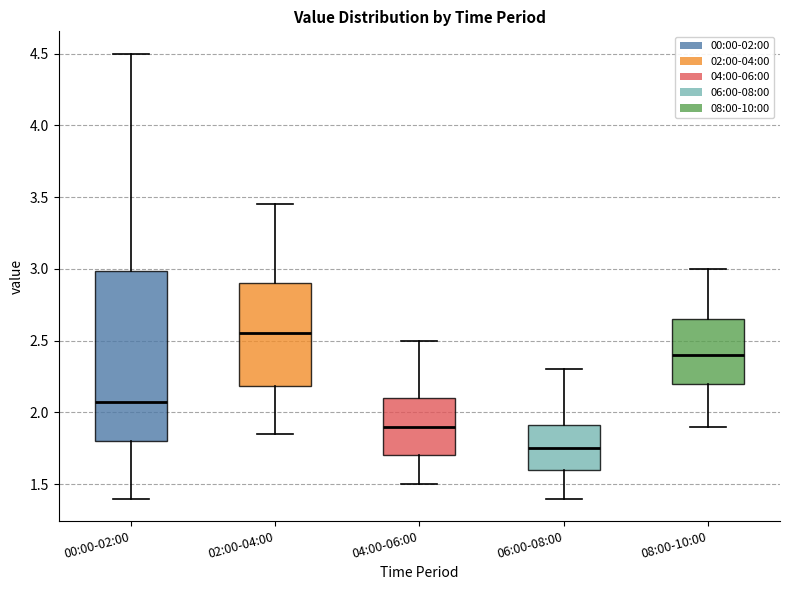

Where is the lower edge of the box for 00:00-02:00 on the y-axis? The values are not printed on the chart, so give them approximately, as read against the axis.

1.80